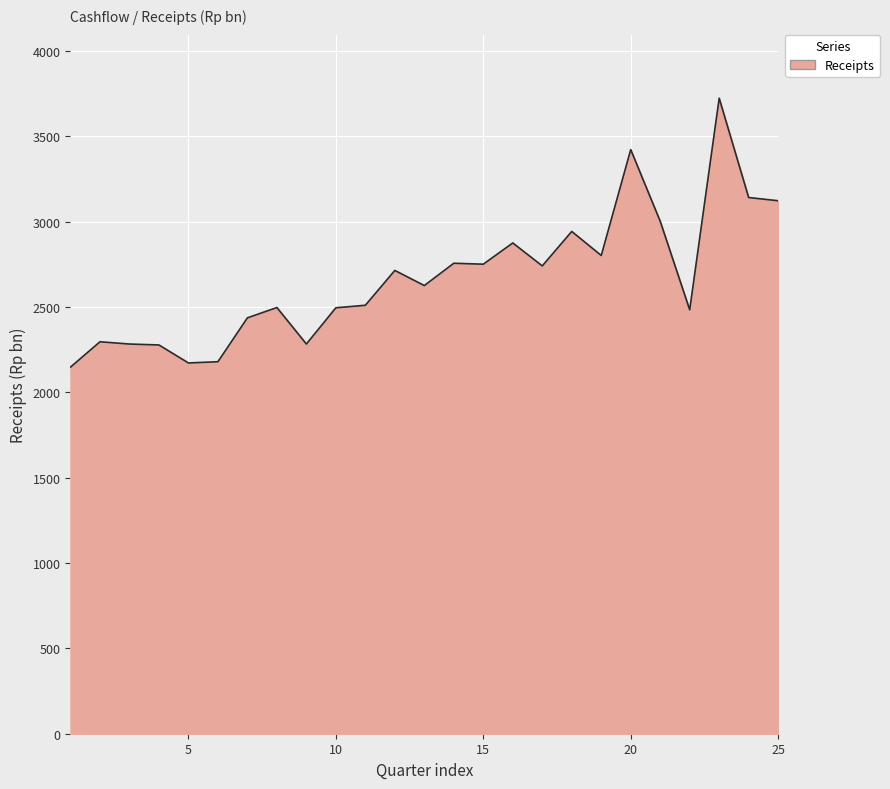

What is the greatest value displayed?

3722.7